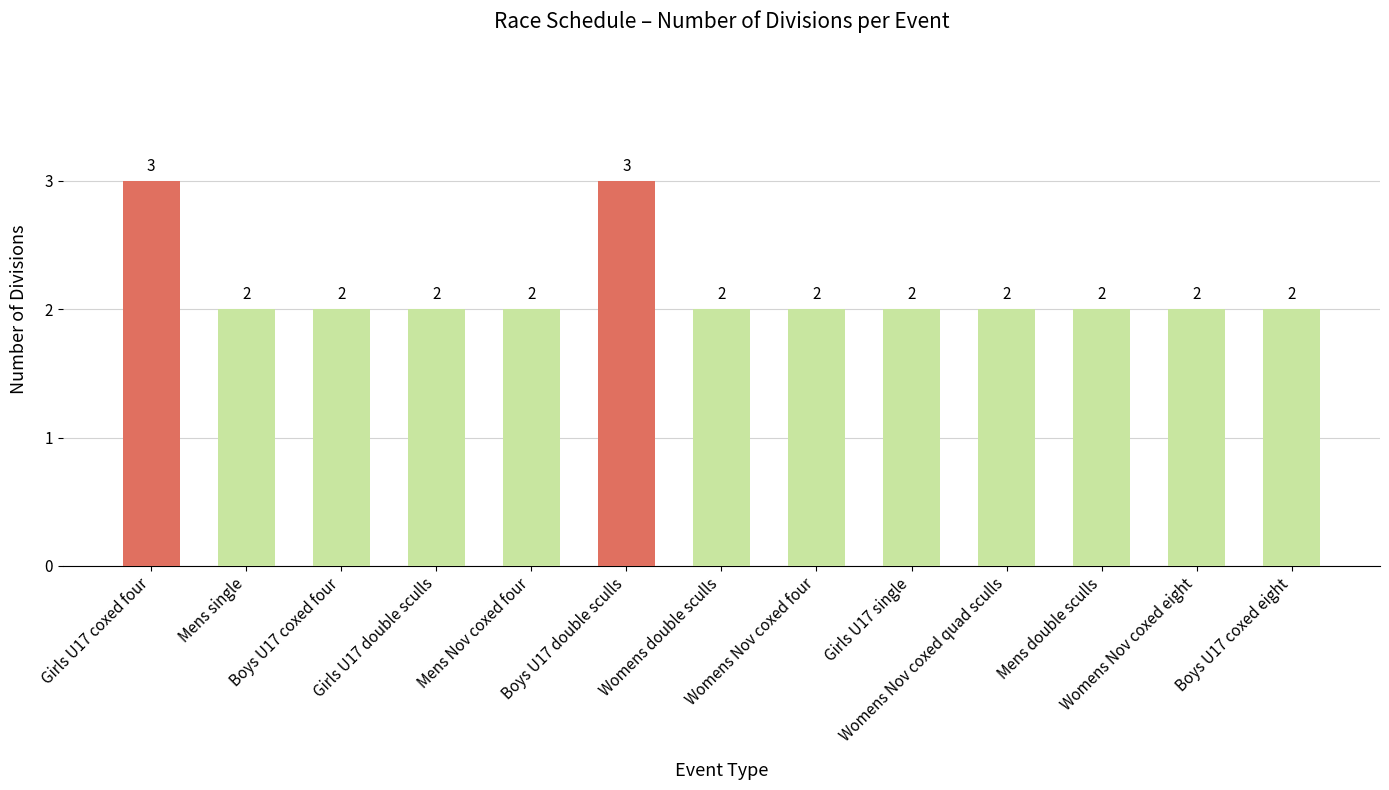

What is the sum of all values?

28